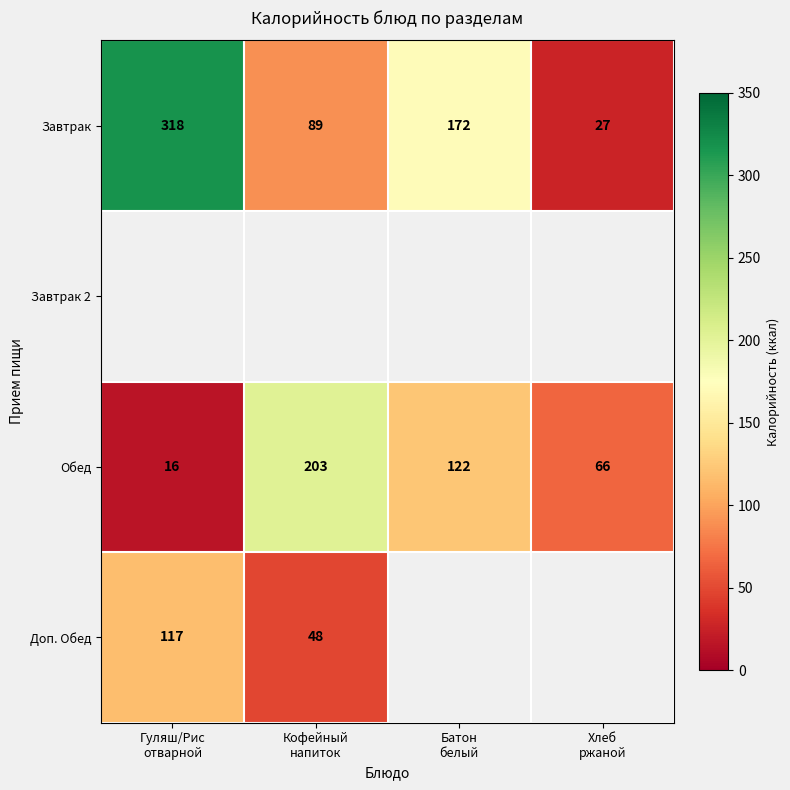

How many data points in Завтрак are less than 172?

2